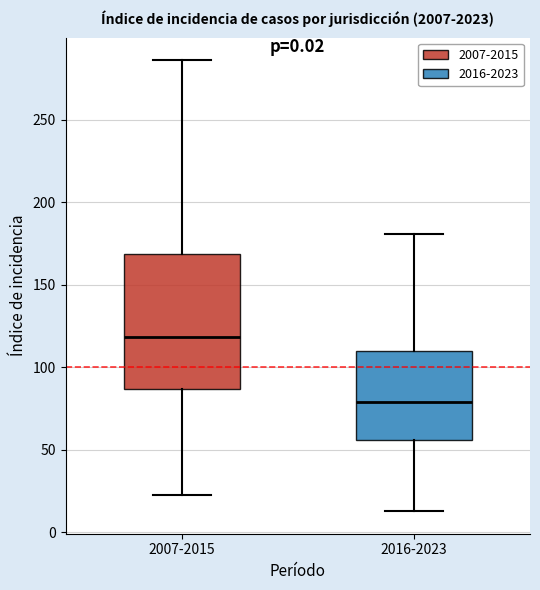

Reading left to right, transcribe this box plot: for each box, give where its median line is, the range the box spans, and where its two whiskers end, as read against the y-axis. The values are not printed on the chart, so give them approximately, as read against the axis.

2007-2015: median 120, box 85 to 170, whiskers 20 to 285
2016-2023: median 80, box 55 to 110, whiskers 15 to 180